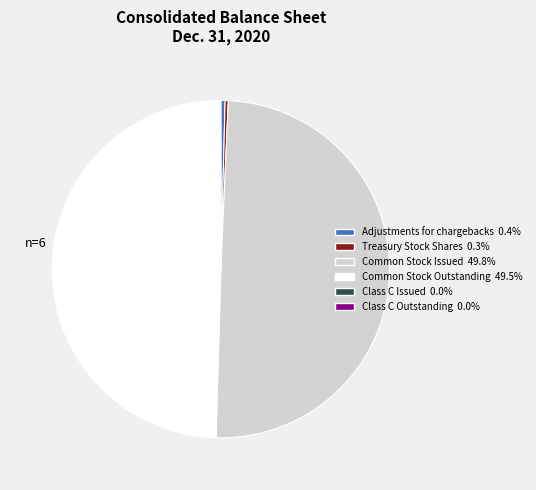

Does Adjustments for chargebacks represent more than half of the total?

No